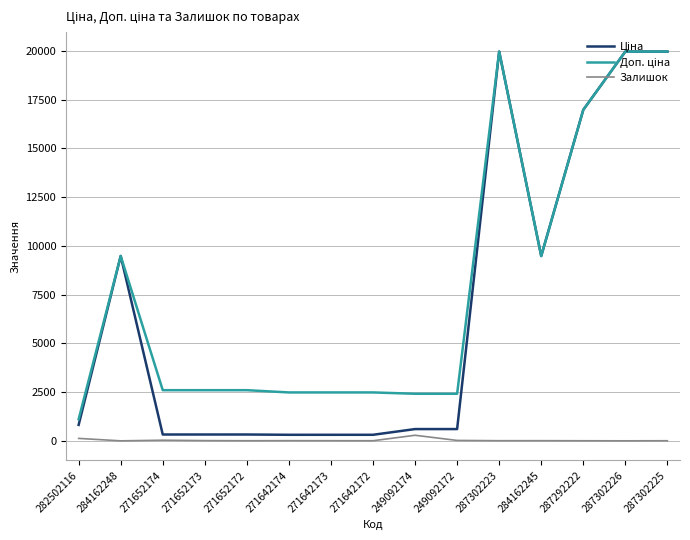

True or false: Залишок has a value of 4.0 at 287292222.

True